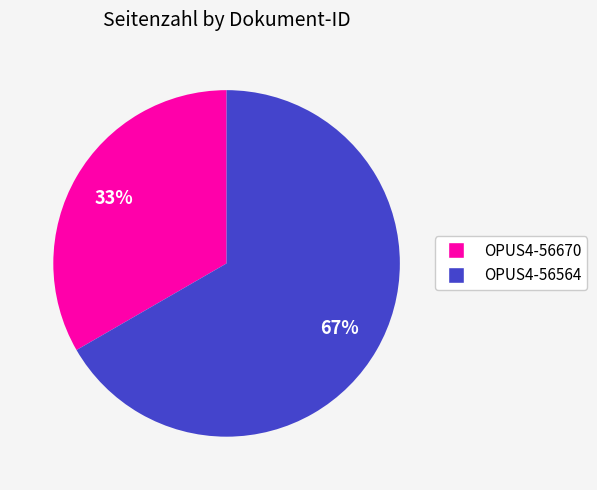

True or false: OPUS4-56670 accounts for 33% of the total.

True